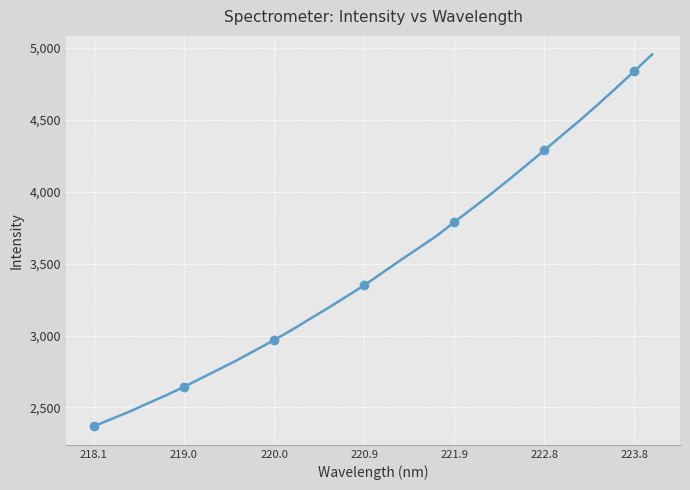

The value at 221.9 is 3787.8. True or false?

True